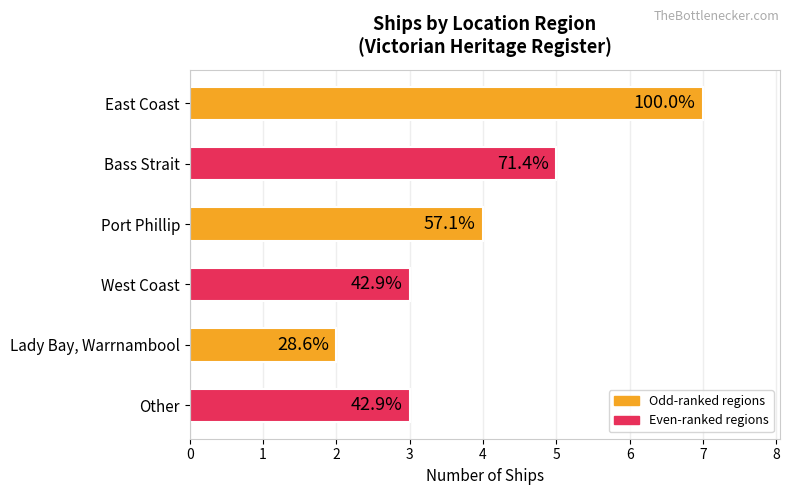

How many values are between 3 and 5?

4